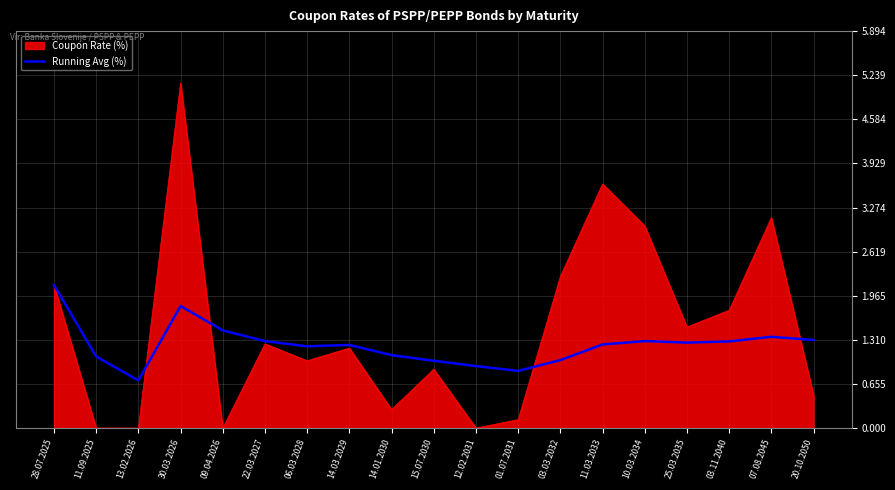

Which series has the widest spread of values?

Coupon Rate (%)